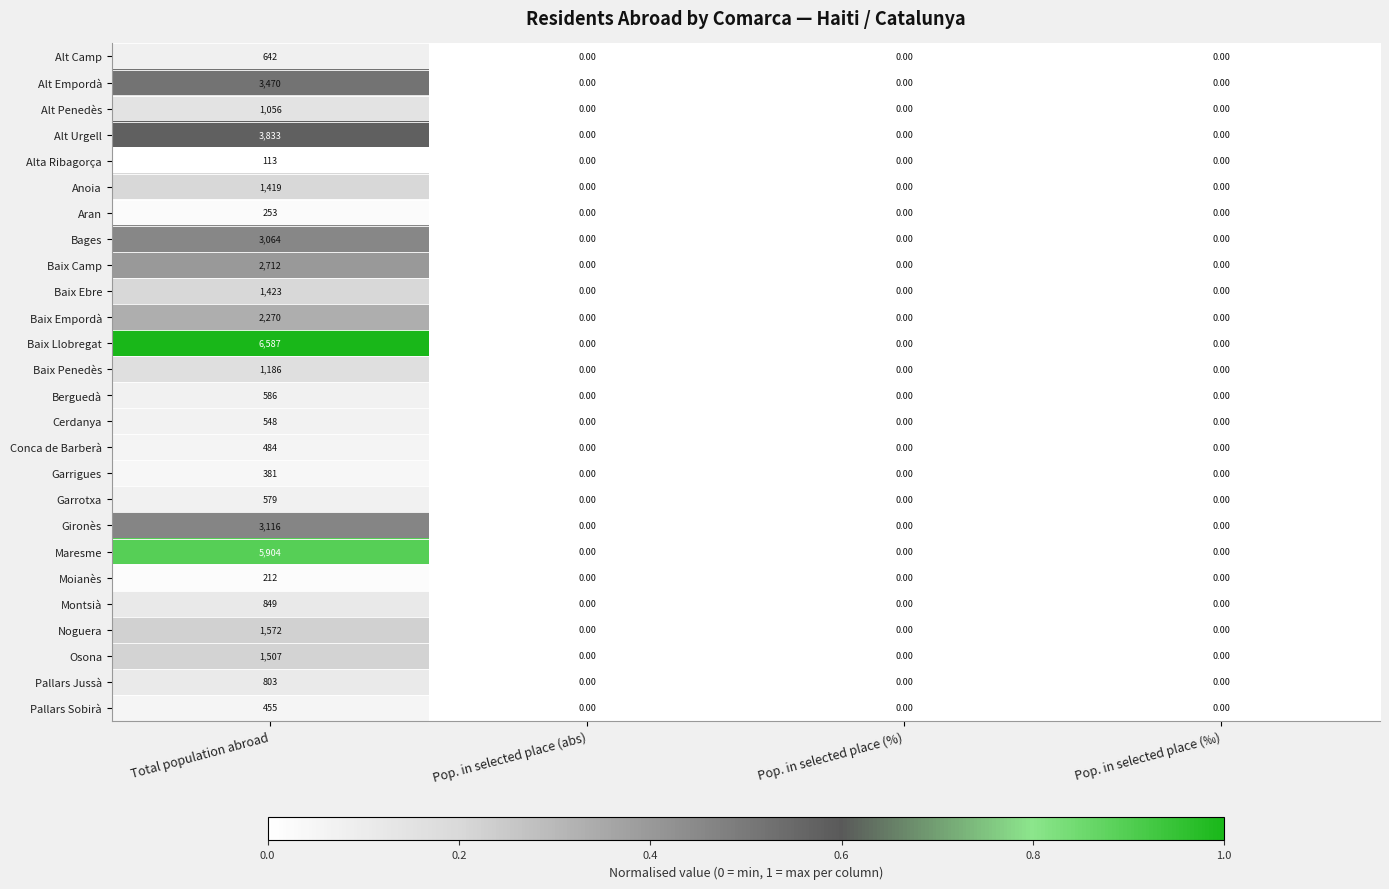

List the series in order of their peak value, highest first.

Baix Llobregat, Maresme, Alt Urgell, Alt Empordà, Gironès, Bages, Baix Camp, Baix Empordà, Noguera, Osona, Baix Ebre, Anoia, Baix Penedès, Alt Penedès, Montsià, Pallars Jussà, Alt Camp, Berguedà, Garrotxa, Cerdanya, Conca de Barberà, Pallars Sobirà, Garrigues, Aran, Moianès, Alta Ribagorça